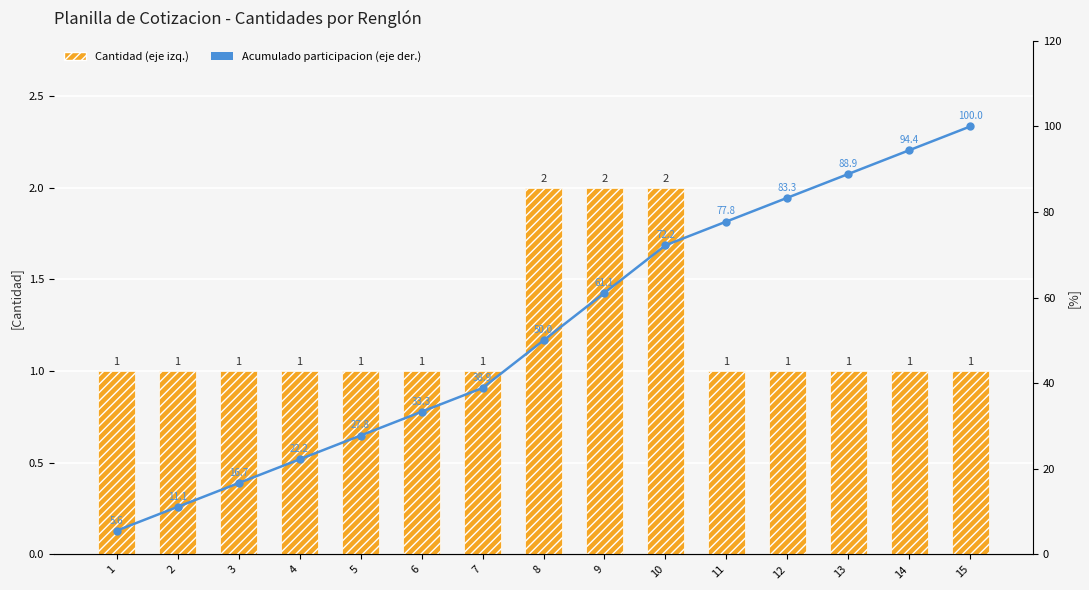

Which category has the highest value in the Cantidad (eje izq.) series?

8